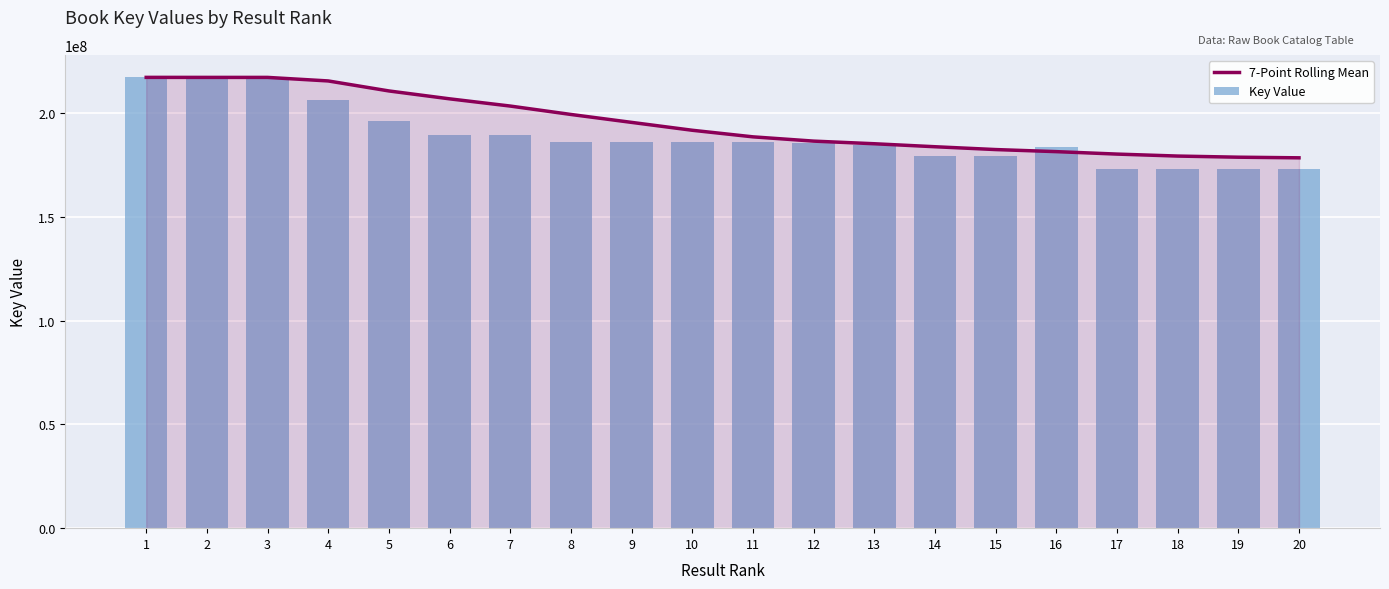

At which category is the sum across all series the highest?

1